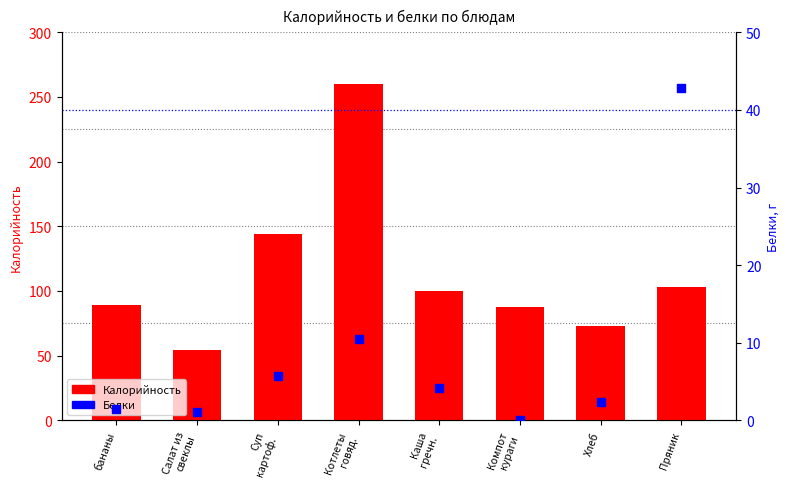

Is the value of Калорийность at Котлеты
говяд. greater than the value of Белки at Каша
гречн.?

Yes